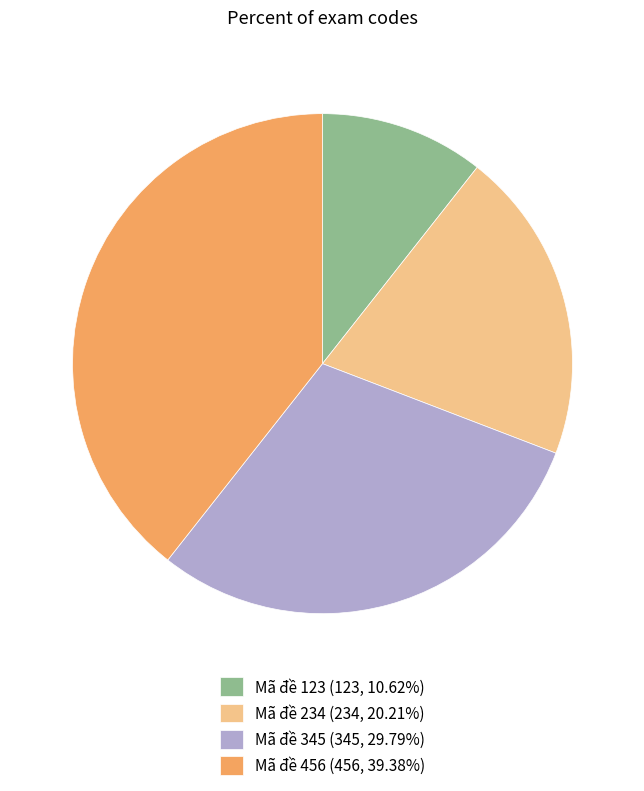

Rank the categories by value from highest to lowest.

Mã đề 456, Mã đề 345, Mã đề 234, Mã đề 123